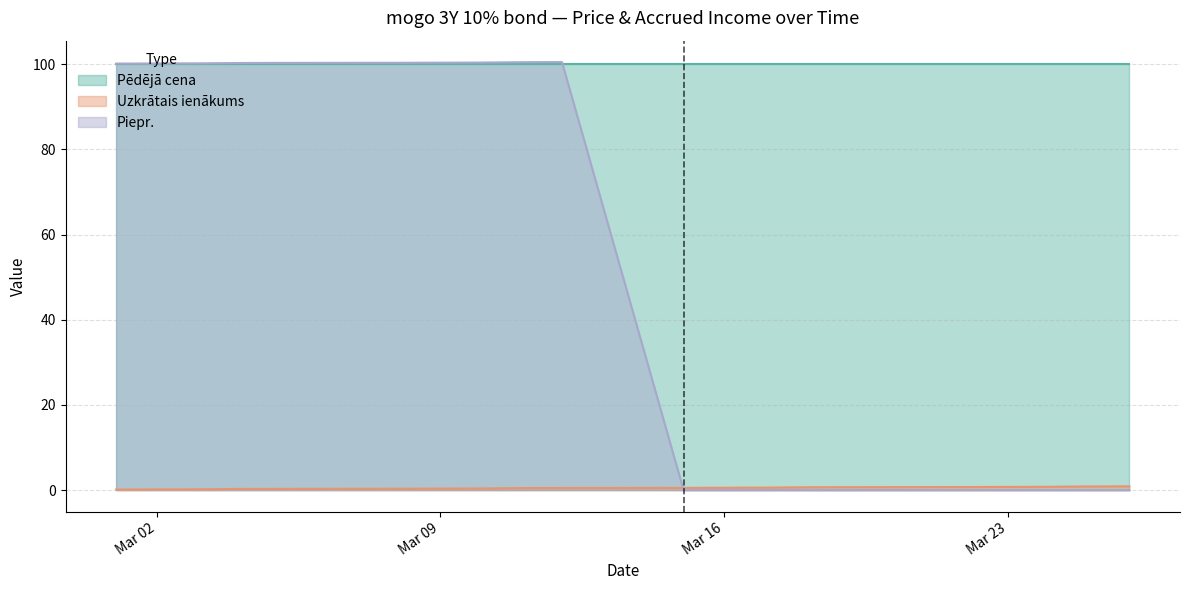

Between which two adjacent categories do Uzkrātais ienākums and Piepr. first intersect?

2021-03-15 and 2021-03-12